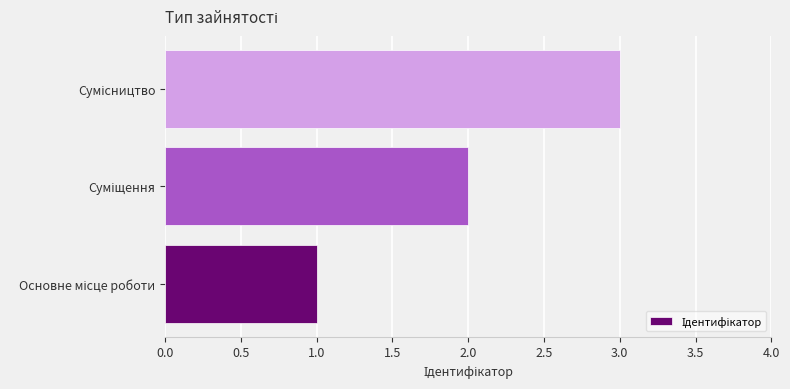

How many data points are less than 2?

1